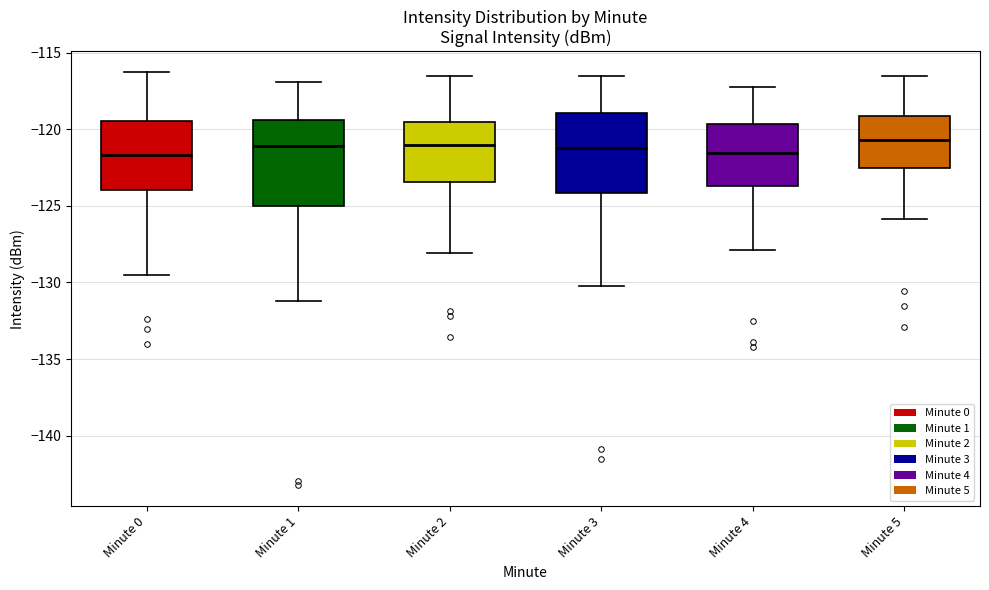

Reading left to right, read every box against the y-axis: the position of its median line, the range the box covers, and the ends of its whiskers. The values are not printed on the chart, so give them approximately, as read against the axis.

Minute 0: median -121.5, box -124.0 to -119.5, whiskers -129.5 to -116.5
Minute 1: median -121.0, box -125.0 to -119.5, whiskers -131.0 to -117.0
Minute 2: median -121.0, box -123.5 to -119.5, whiskers -128.0 to -116.5
Minute 3: median -121.0, box -124.0 to -119.0, whiskers -130.0 to -116.5
Minute 4: median -121.5, box -123.5 to -119.5, whiskers -128.0 to -117.0
Minute 5: median -120.5, box -122.5 to -119.0, whiskers -126.0 to -116.5